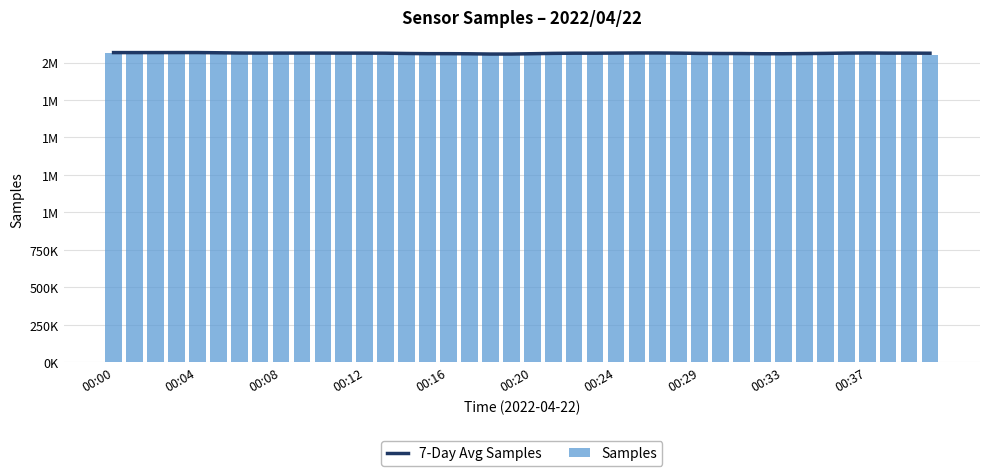

What is the spread (max minus min) of values at 00:04?

37.5